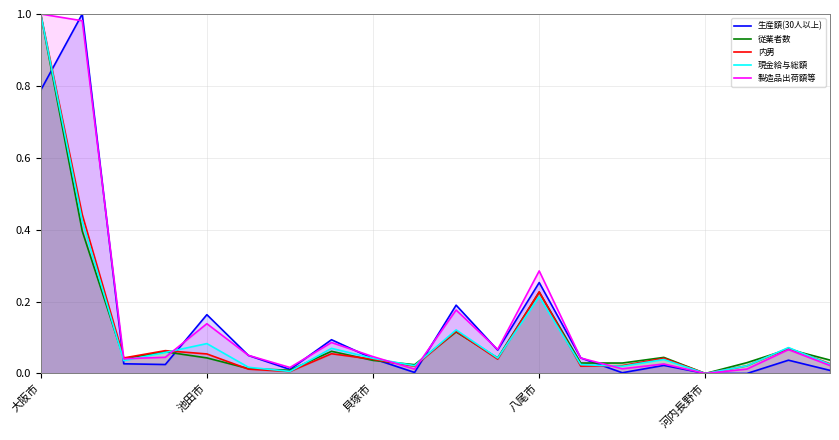

Does the chart have visible grid lines?

Yes